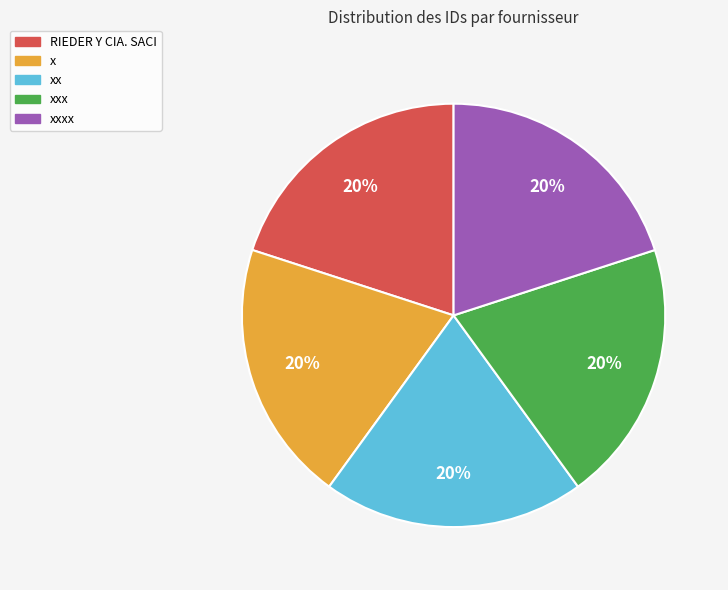

To the nearest percent, what is the average slice percentage?

20%